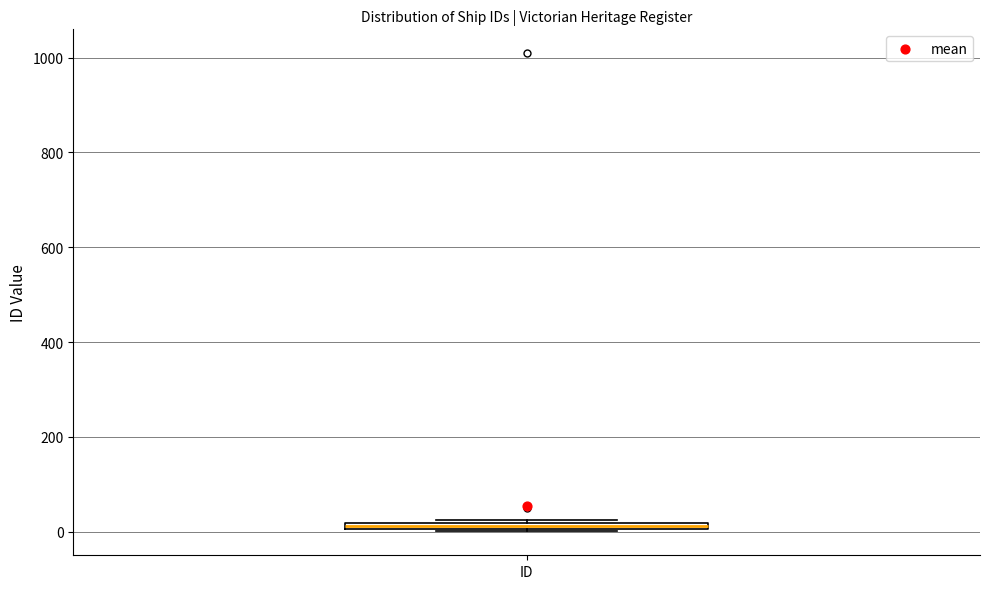

Where is the lower edge of the box for ID on the y-axis? The values are not printed on the chart, so give them approximately, as read against the axis.

0